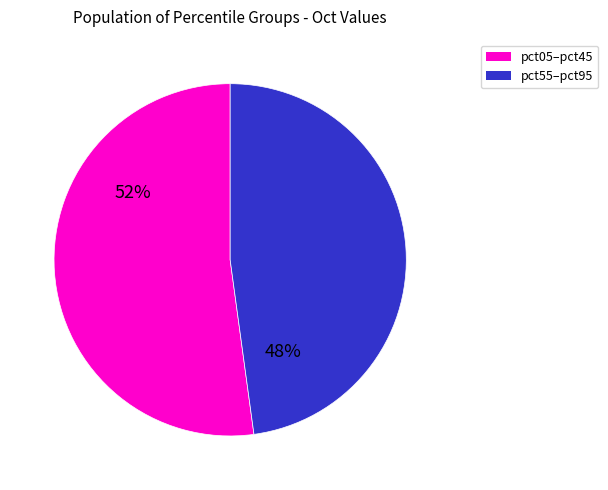

Does any single category account for the majority?

Yes